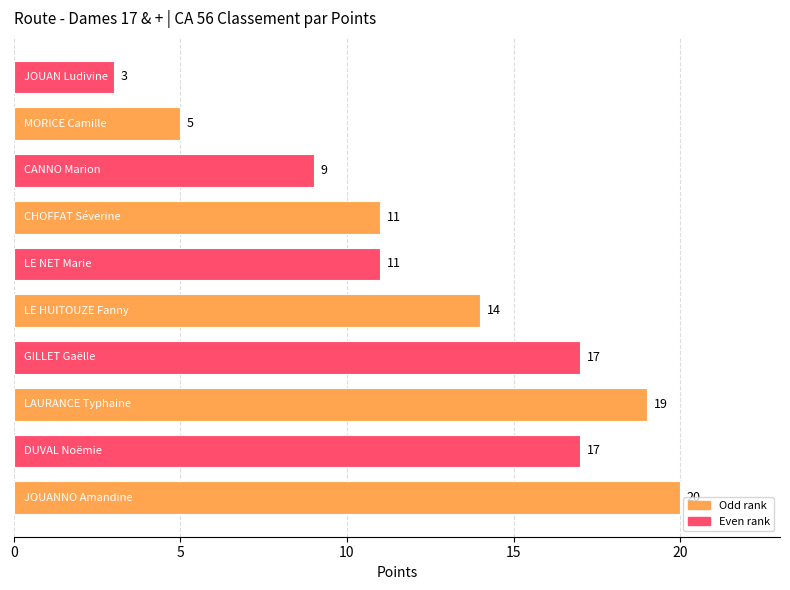

What is the minimum value shown in the chart?

3